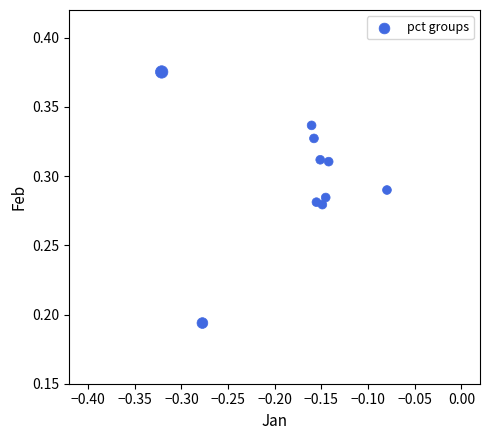

Count the number of points in this scatter plot.

10